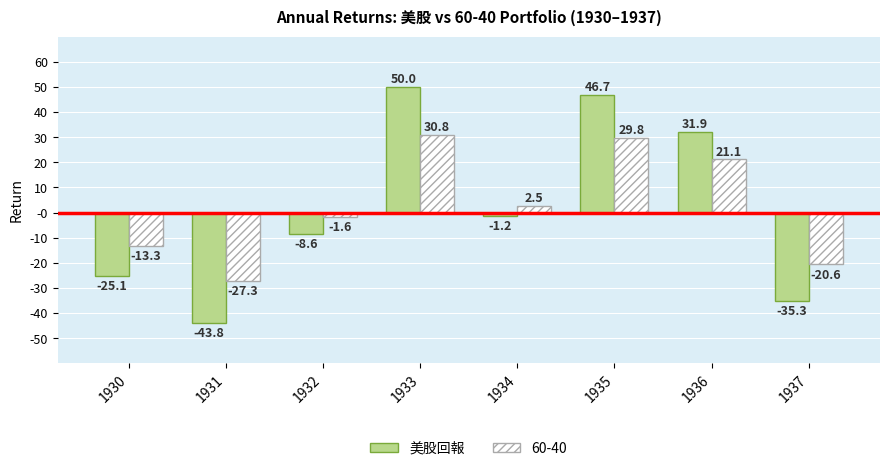

What are all the series names shown in the legend?

美股回報, 60-40